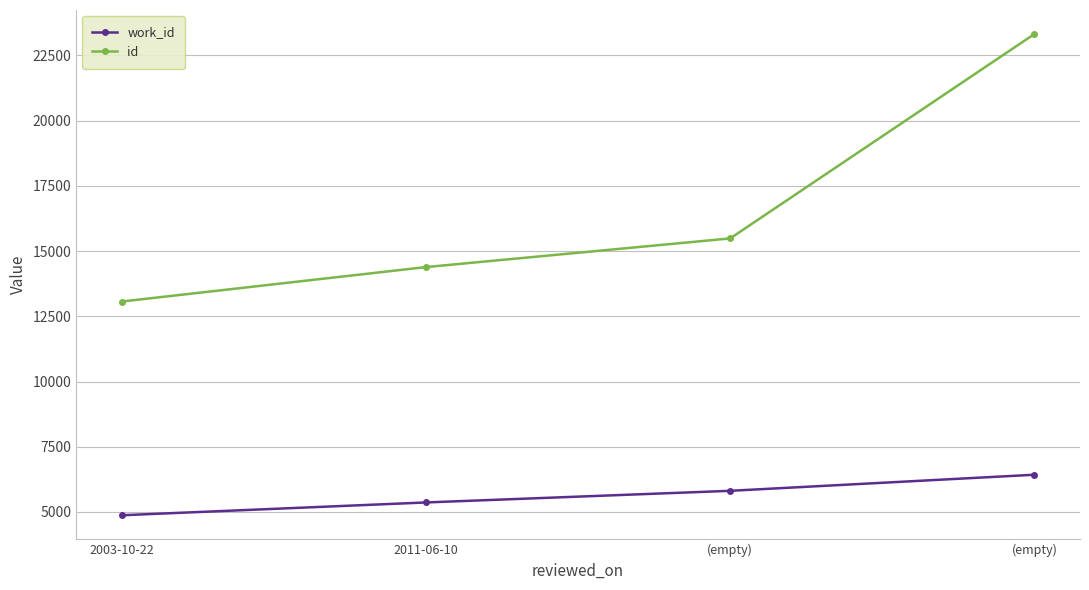

At how many categories does at least one series exceed 19797?

1